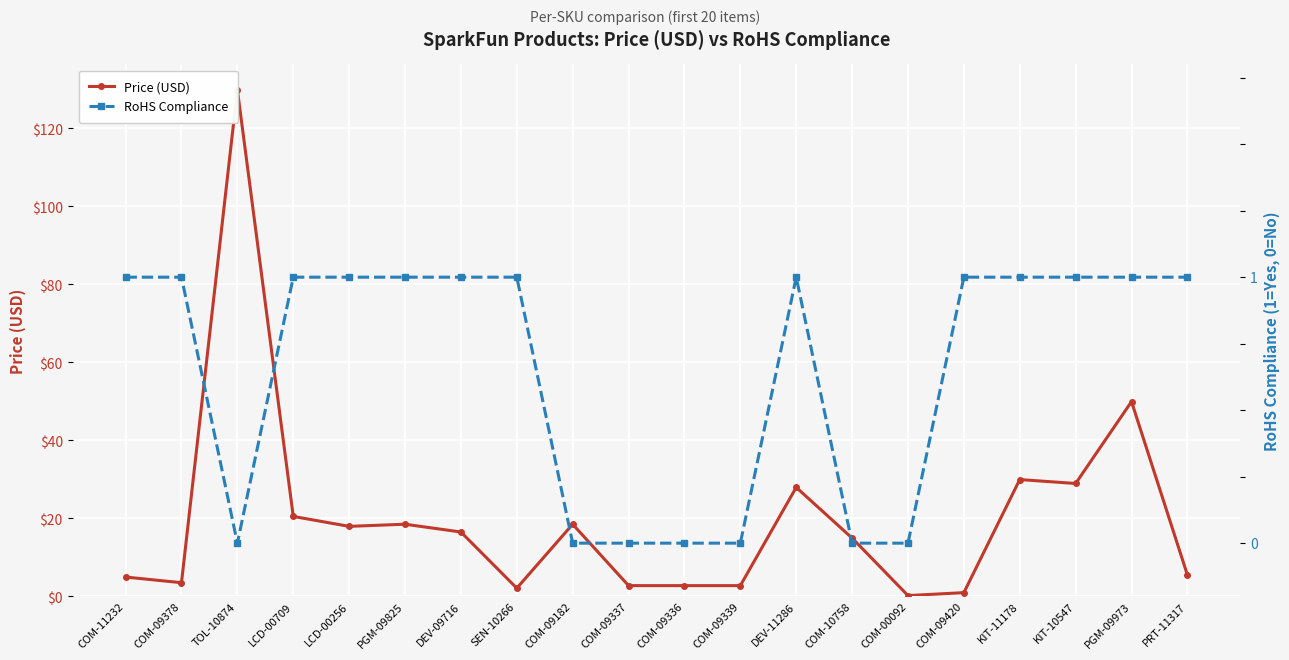

The value of RoHS Compliance at KIT-11178 is 1.0. True or false?

True